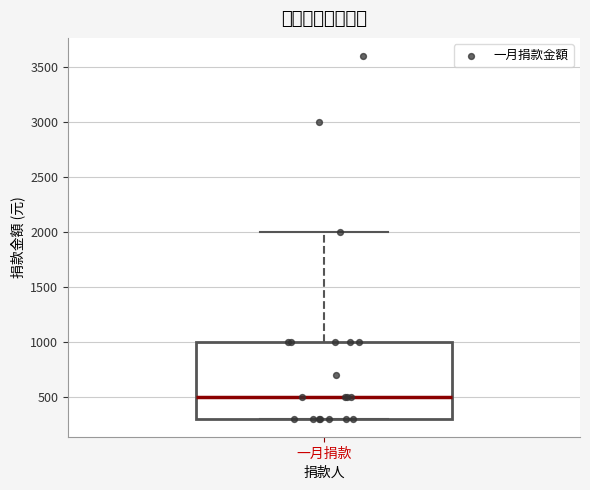

Where does the upper whisker of the box for 一月捐款 end on the y-axis? The values are not printed on the chart, so give them approximately, as read against the axis.

2000